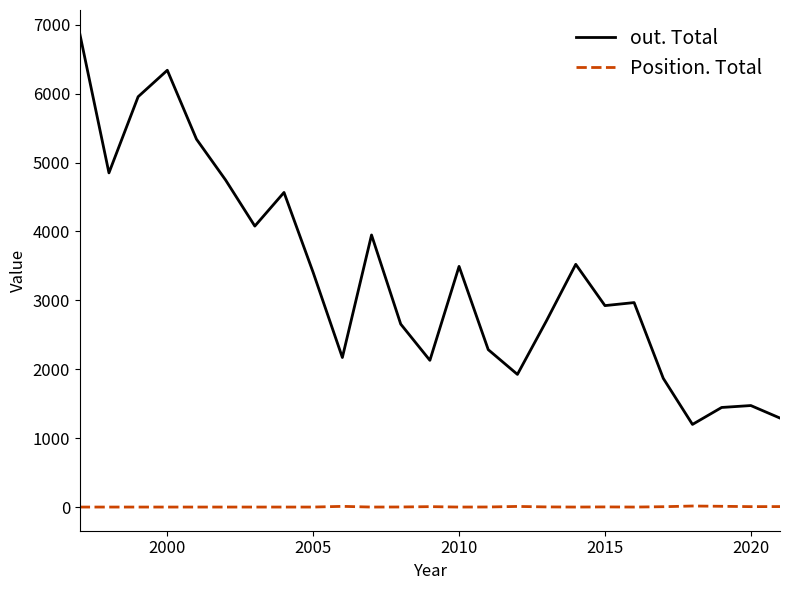

True or false: out. Total and Position. Total intersect in this chart.

False